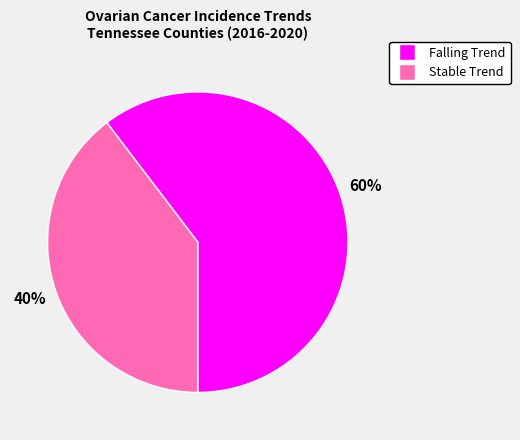

To the nearest percent, what is the average slice percentage?

50%